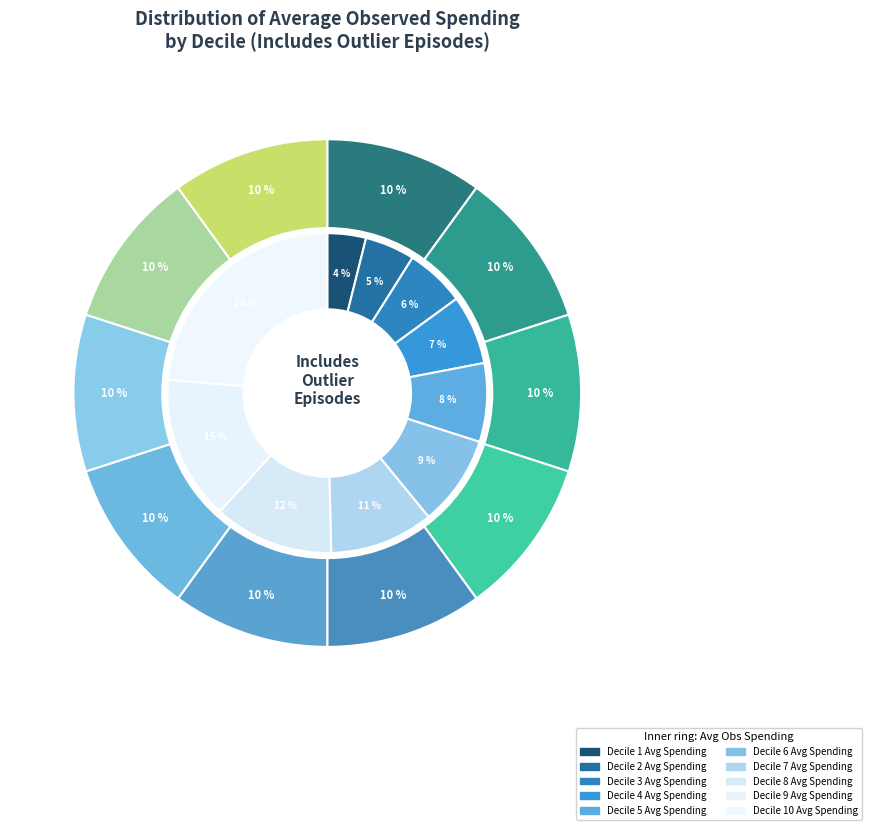

What is the ratio of the value at Decile 4 to the value at Decile 5?

1.0